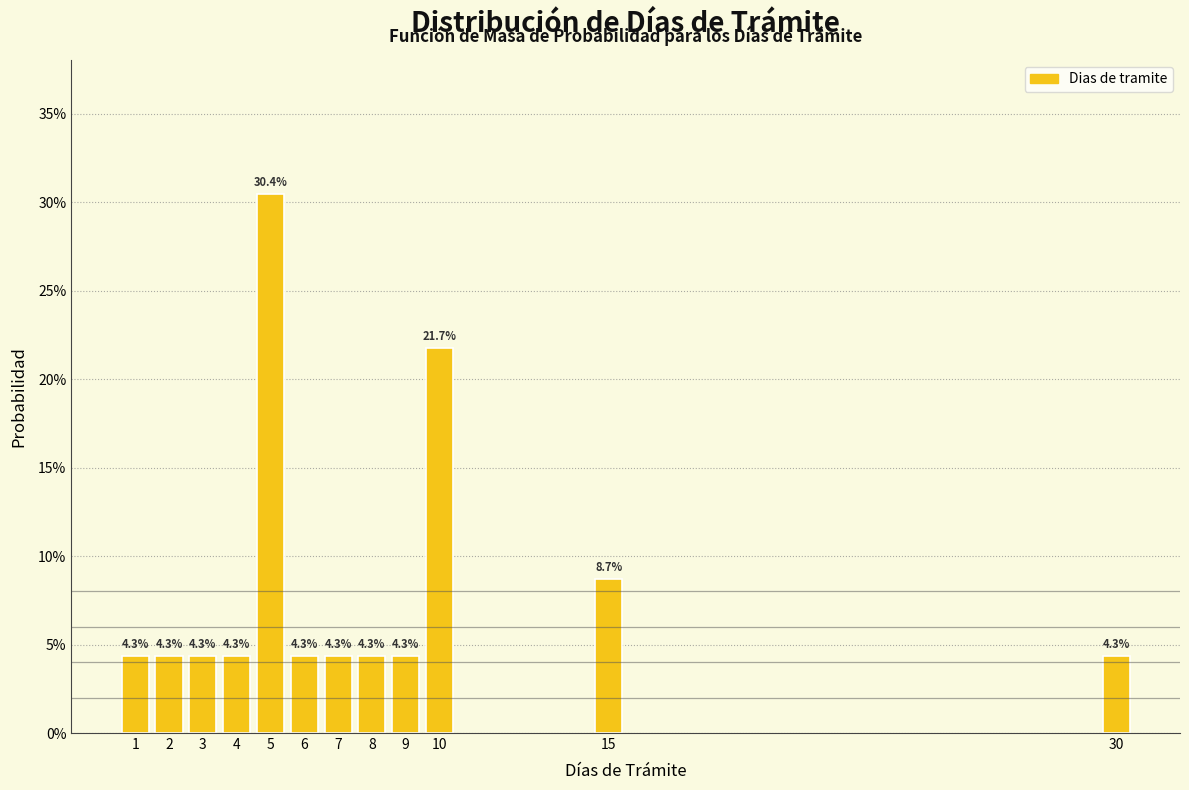

Reading right to left, extract all data points from this chart.

4.3	8.7	21.7	4.3	4.3	4.3	4.3	30.4	4.3	4.3	4.3	4.3